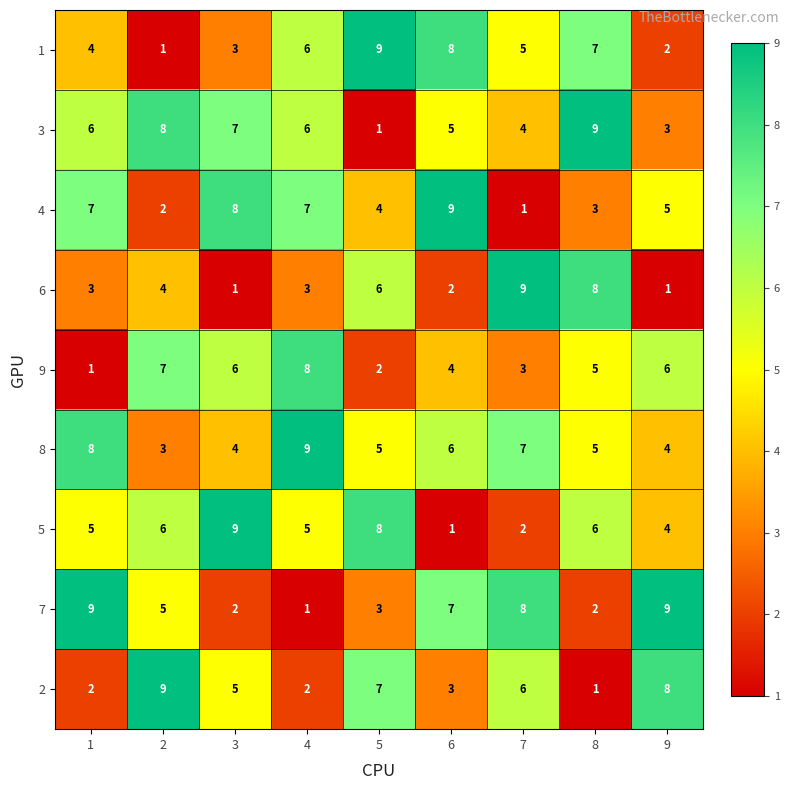

The 1 series shows 2 at 7. True or false?

False